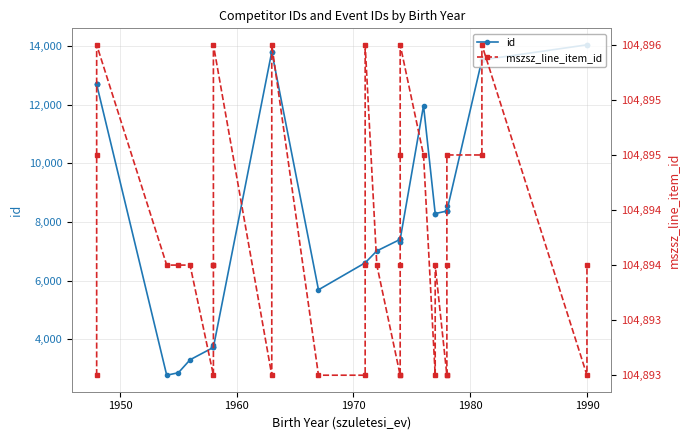

Rank the series by their average value, from highest to lowest.

mszsz_line_item_id, id